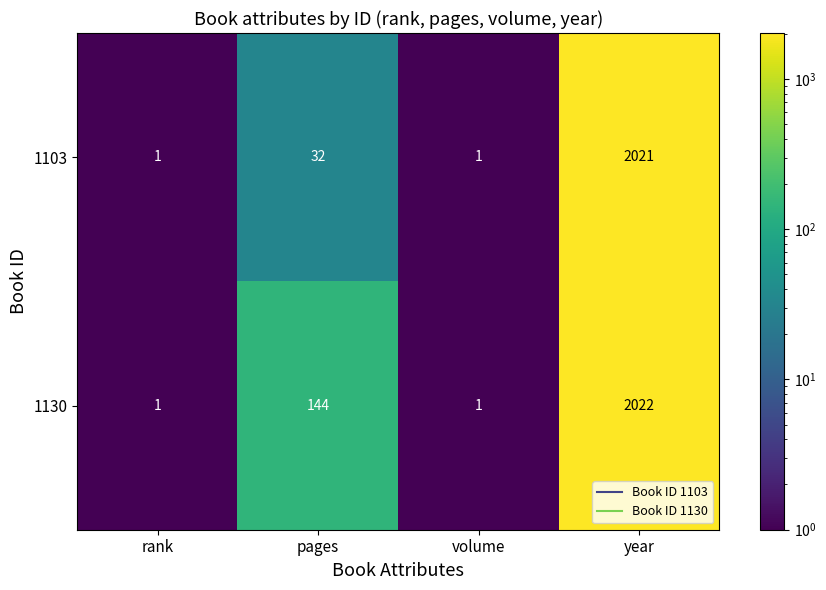

At how many categories does at least one series exceed 1391?

1